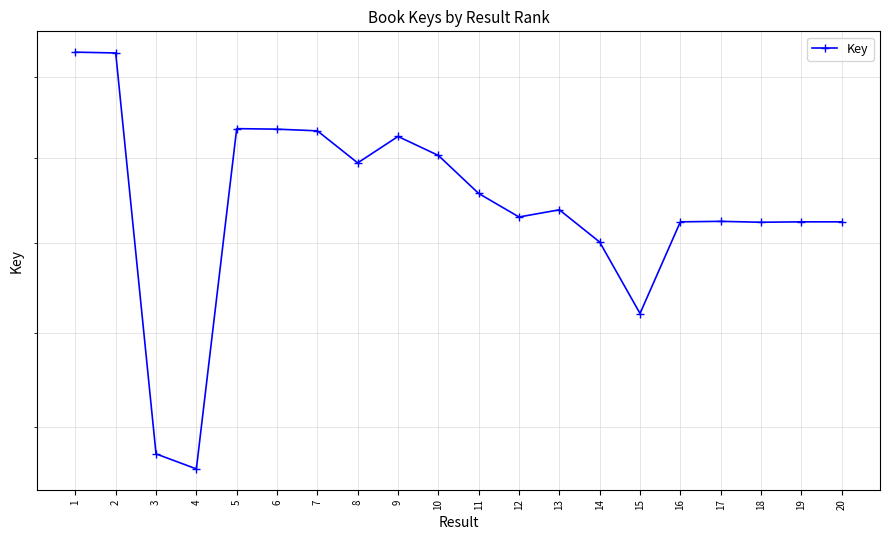

Where is the data nearest to the value 189486620?

14